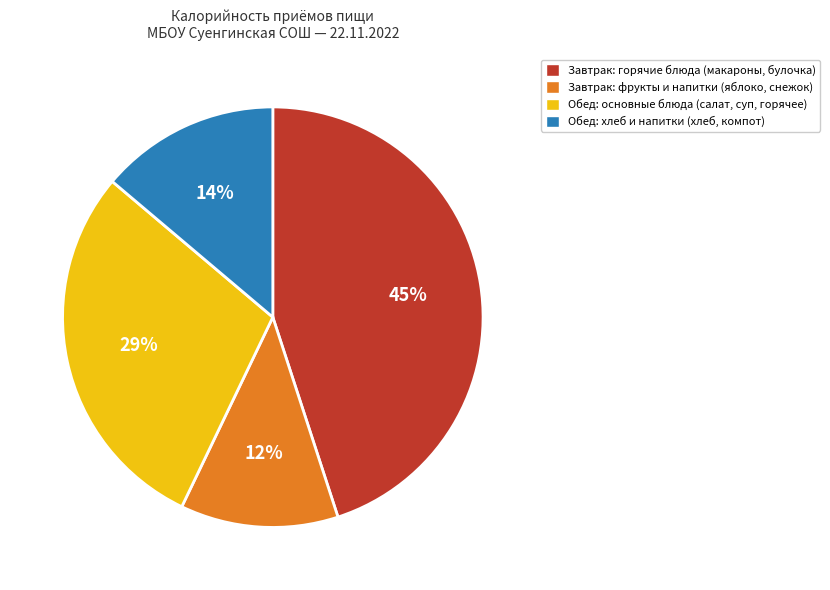

Is there a majority slice in this chart?

No